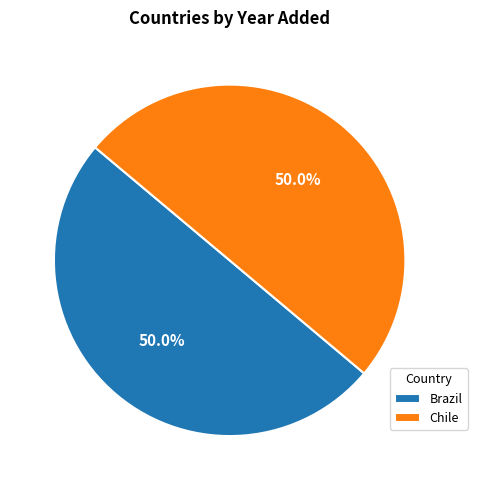

Approximately how many times larger is the value at Chile compared to Brazil?

1.0